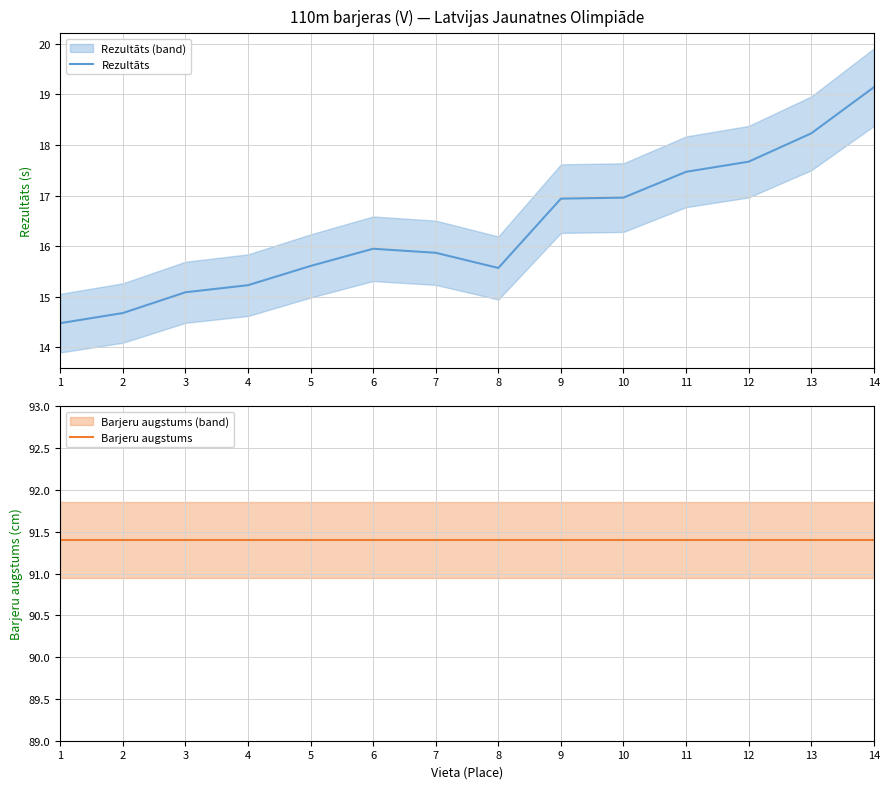

What is the sum of the Barjeru augstums values at 4 and 8?

182.8